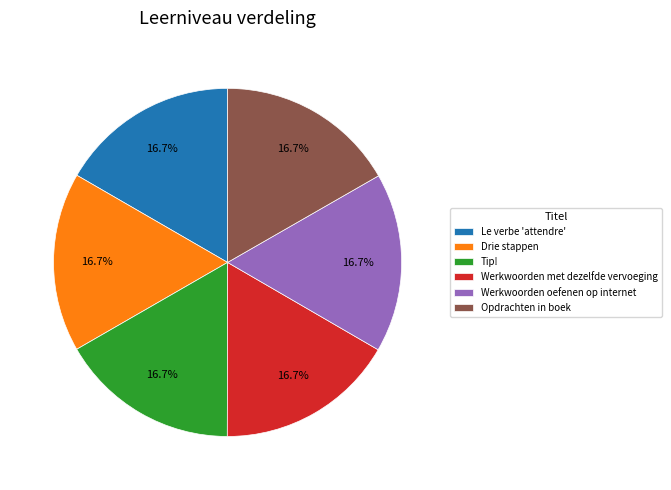

Is there any slice that represents more than half of the pie?

No